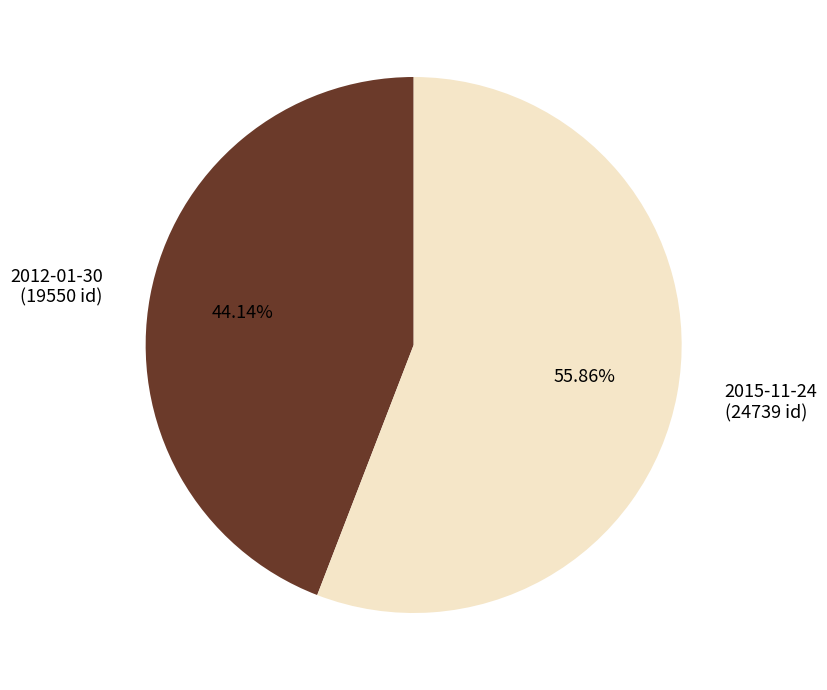

Which category has the smallest portion of the pie?

2012-01-30